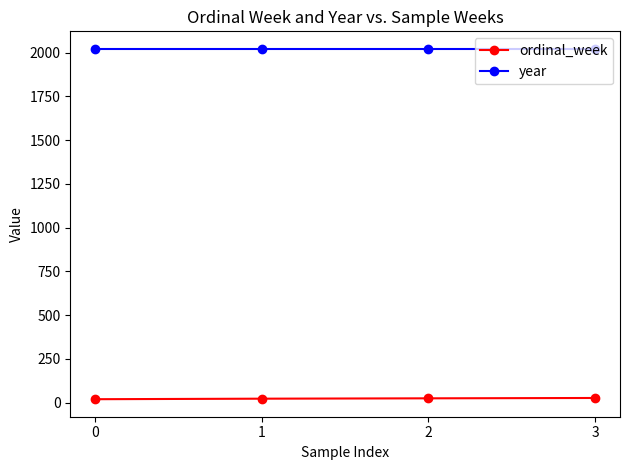

What is the maximum value for year?

2022